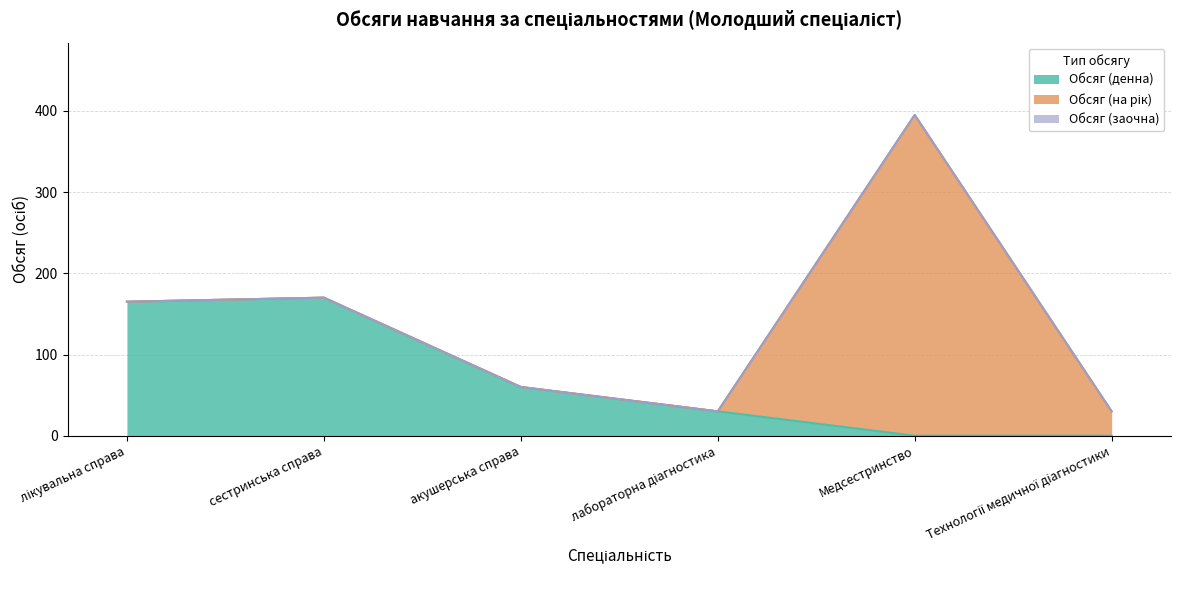

What is the label of the 3rd point from the right?

лабораторна діагностика